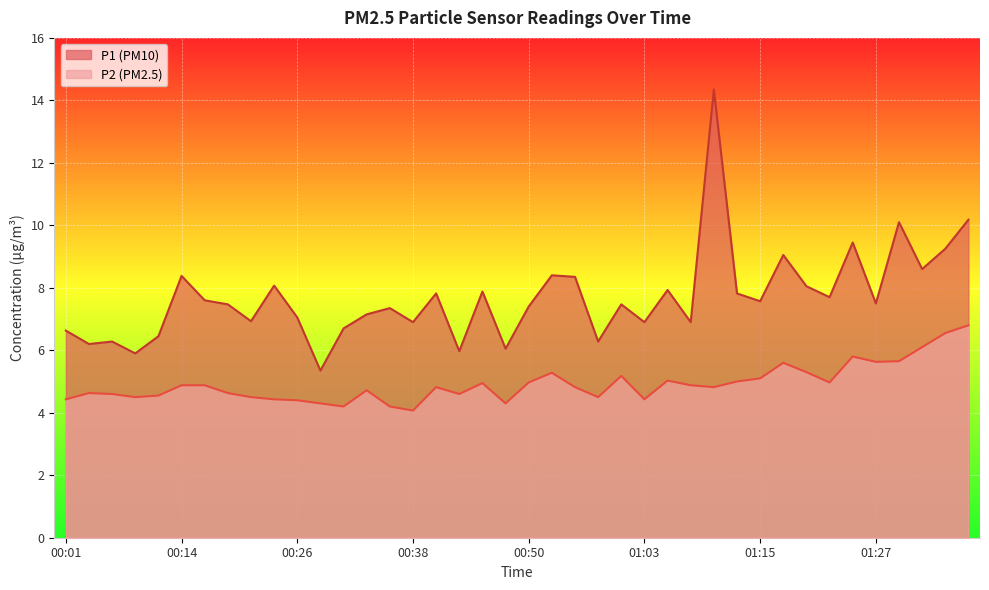

What is the total value across all series at 01:32?

14.7